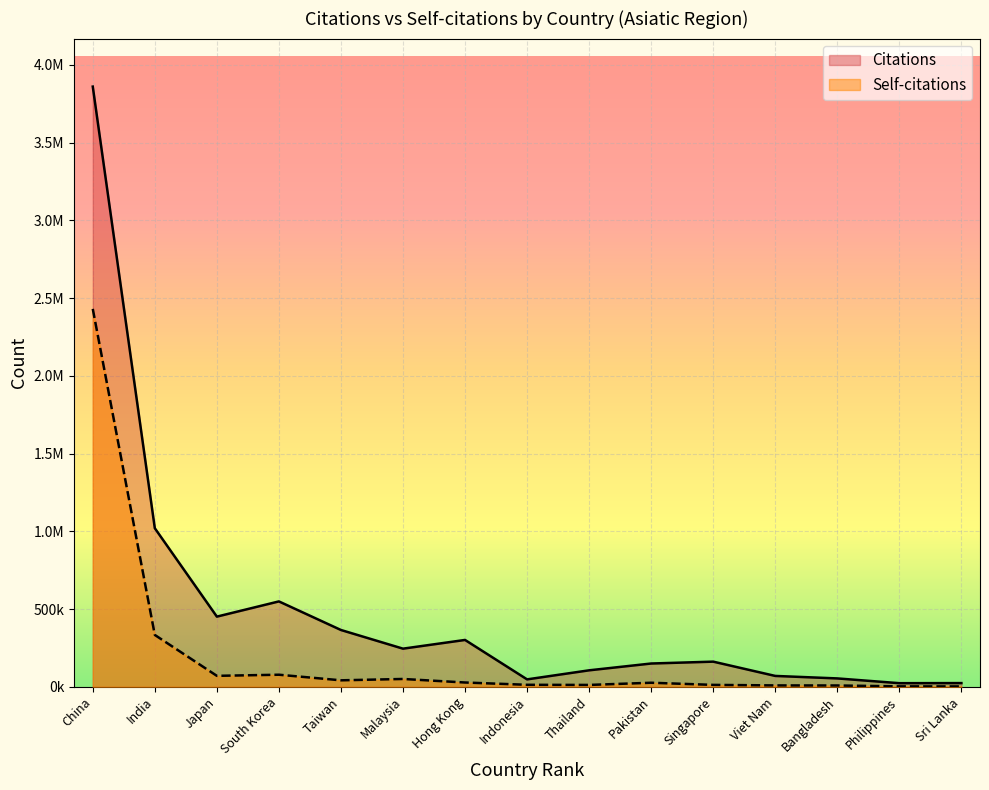

True or false: Self-citations and Citations cross at least once.

False